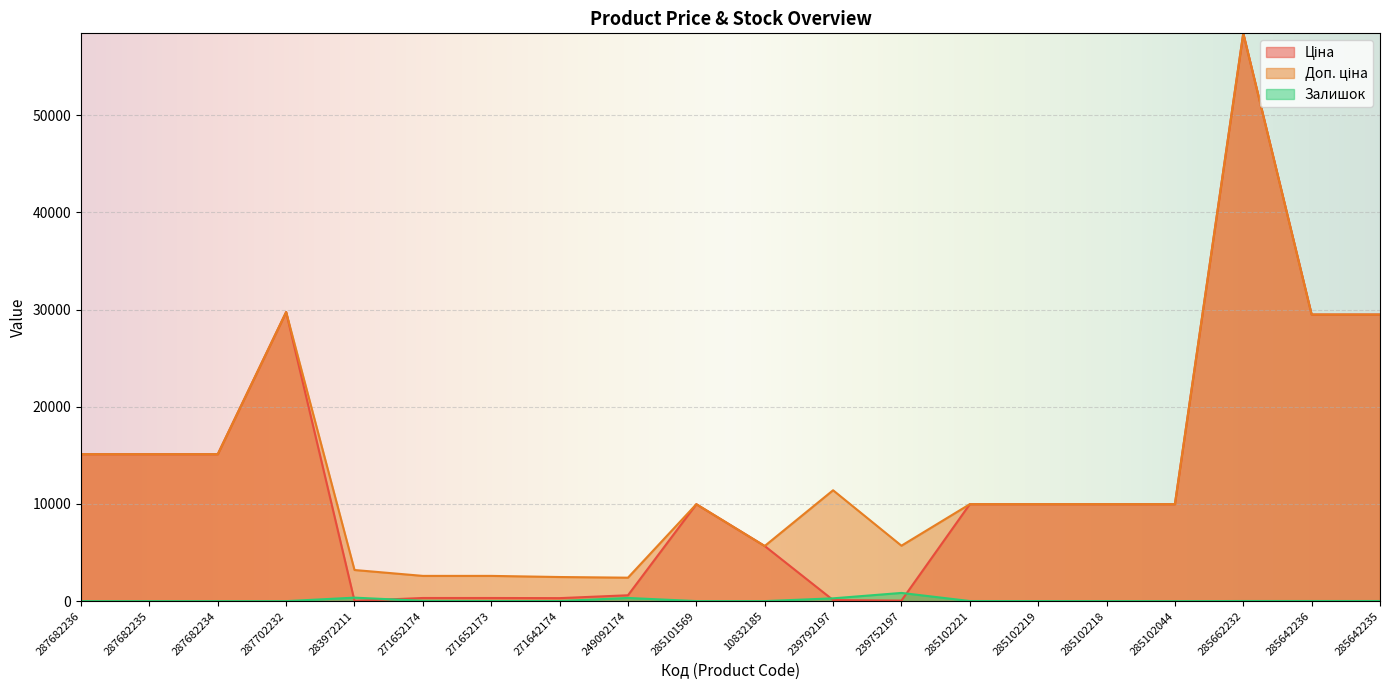

Which category has the lowest value across all series?

287682236